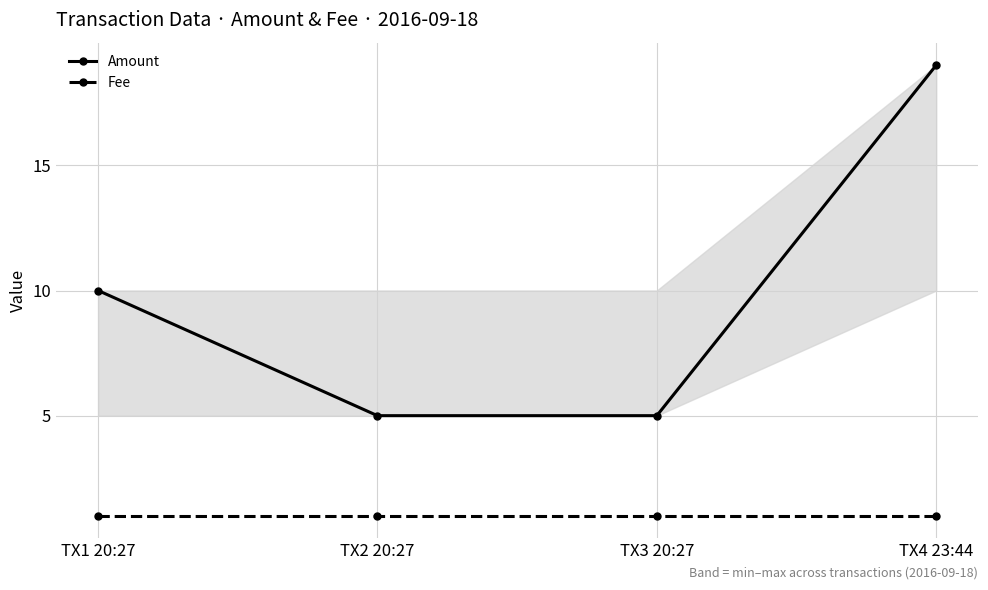

At which label does Amount first exceed 10?

TX4 23:44